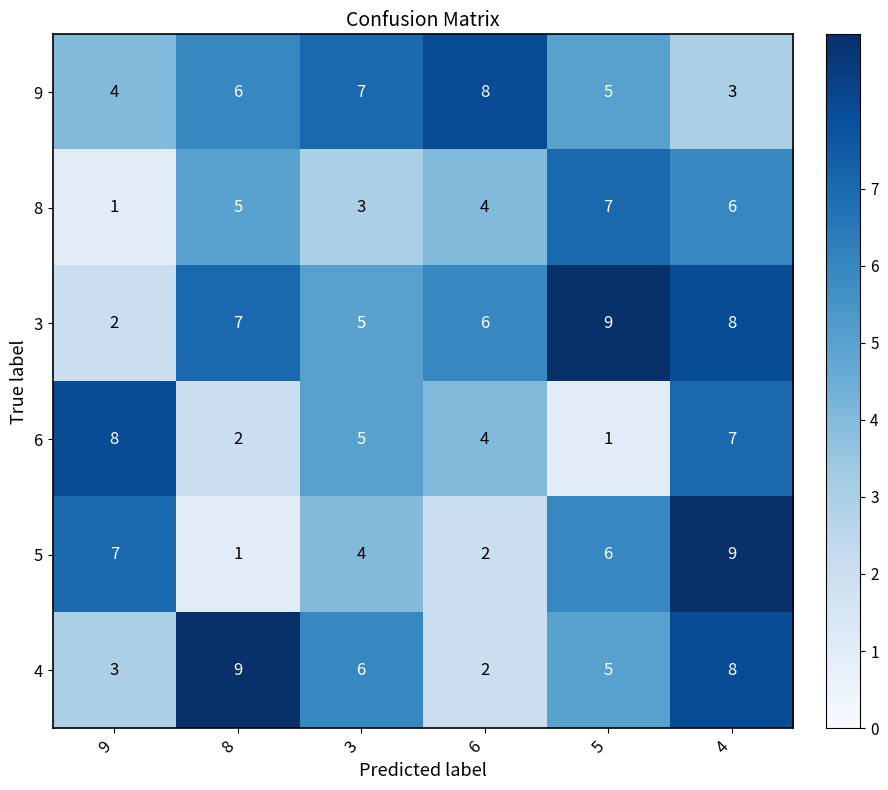

At which label is 3 closest to 5?

3